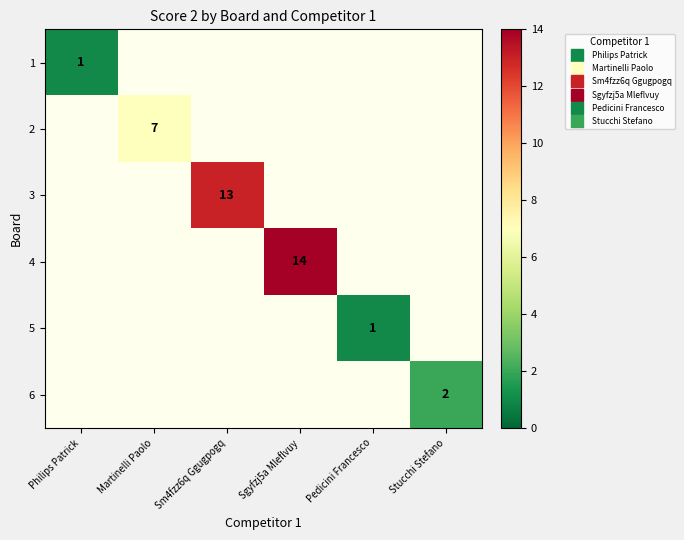

Which has a higher value, Philips Patrick or Sm4fzz6q Ggugpogq?

Sm4fzz6q Ggugpogq